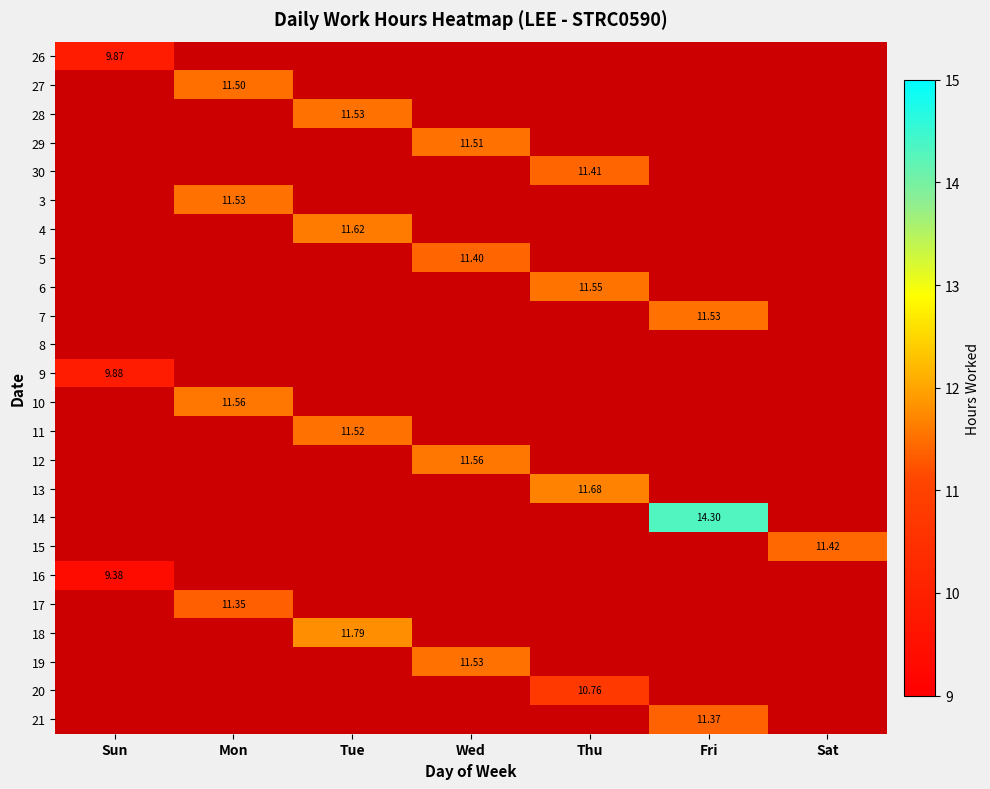

At how many categories does at least one series exceed 2?

7